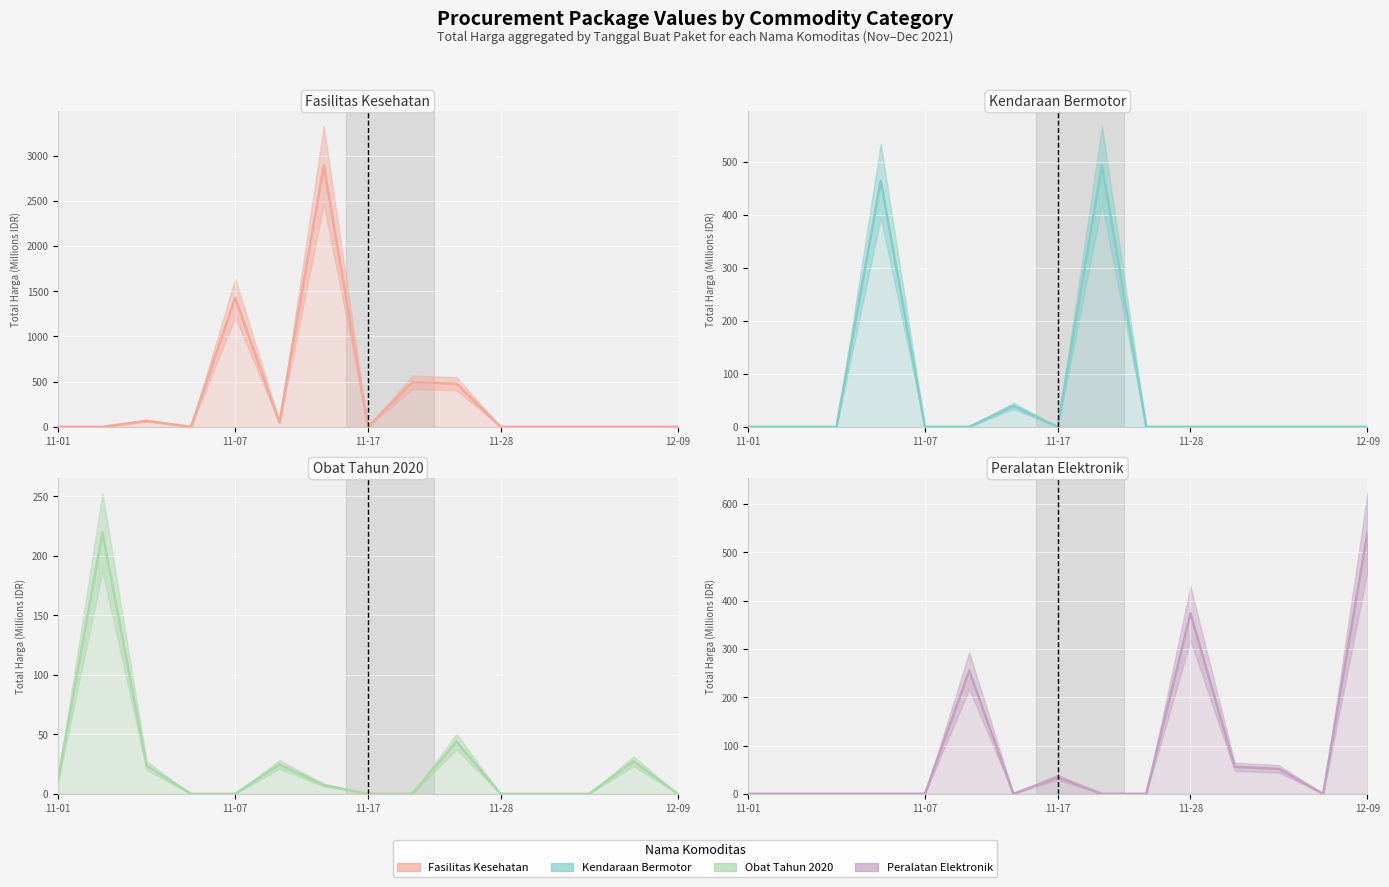

At how many categories does at least one series exceed 1085?

2